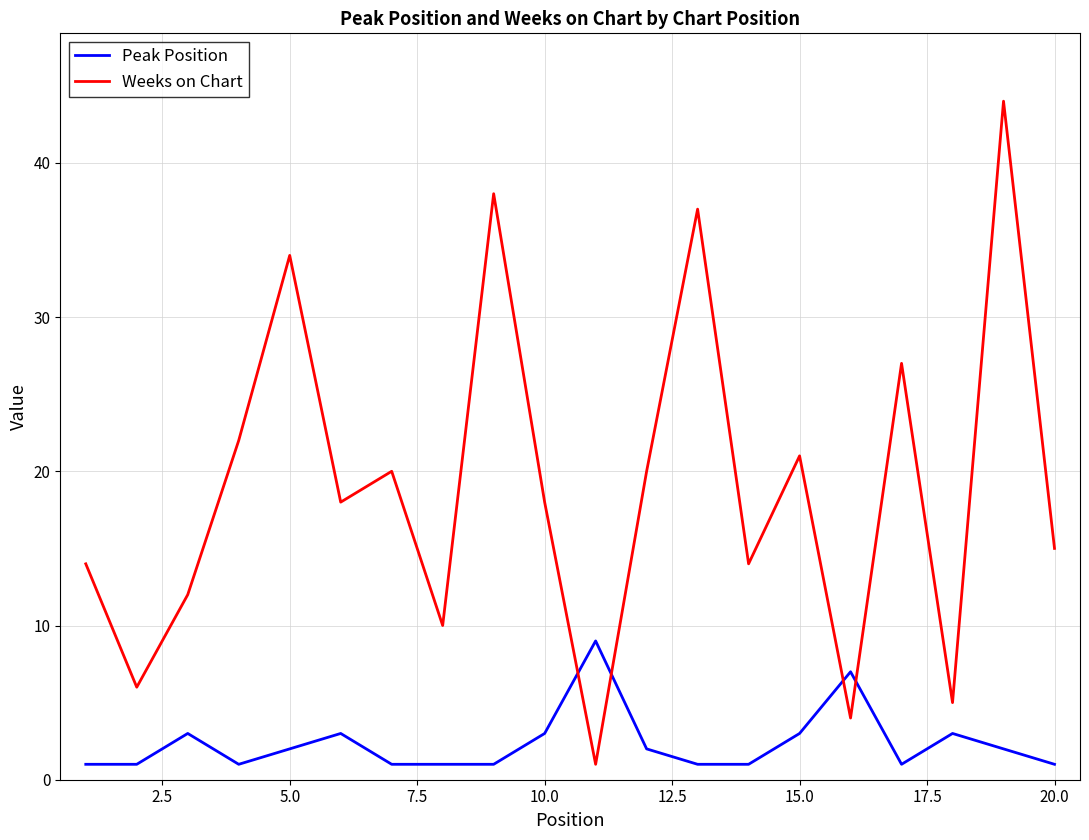

Rank the series by their maximum value, from highest to lowest.

Weeks on Chart, Peak Position